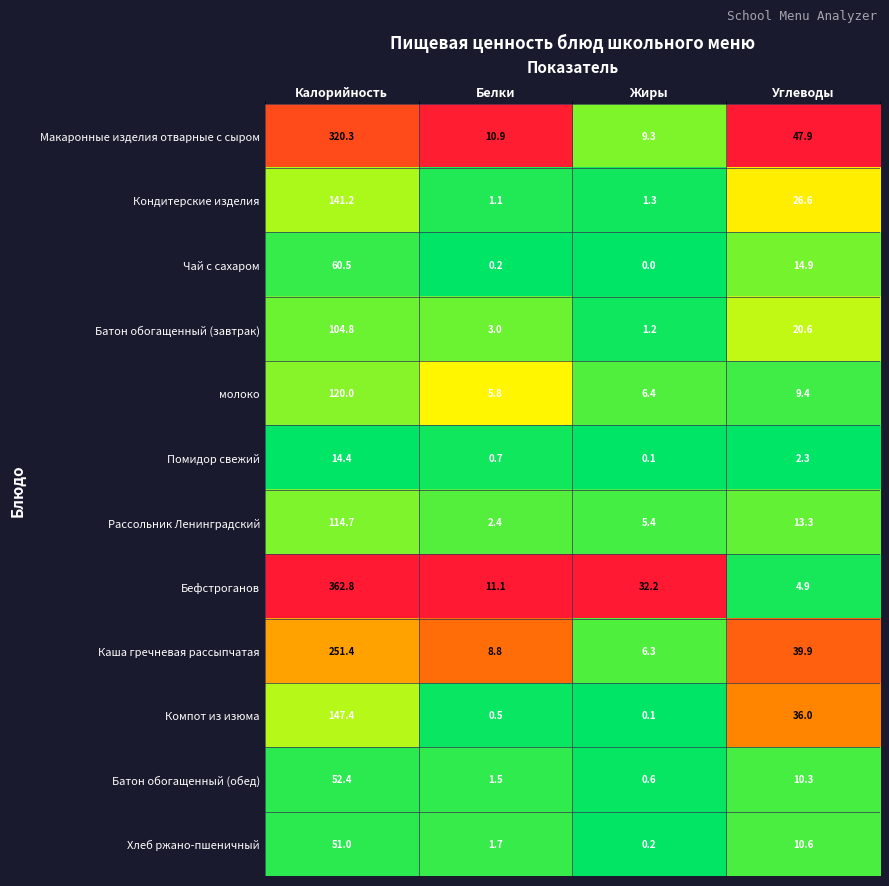

Is it true that молоко equals 9.4 at Углеводы?

True